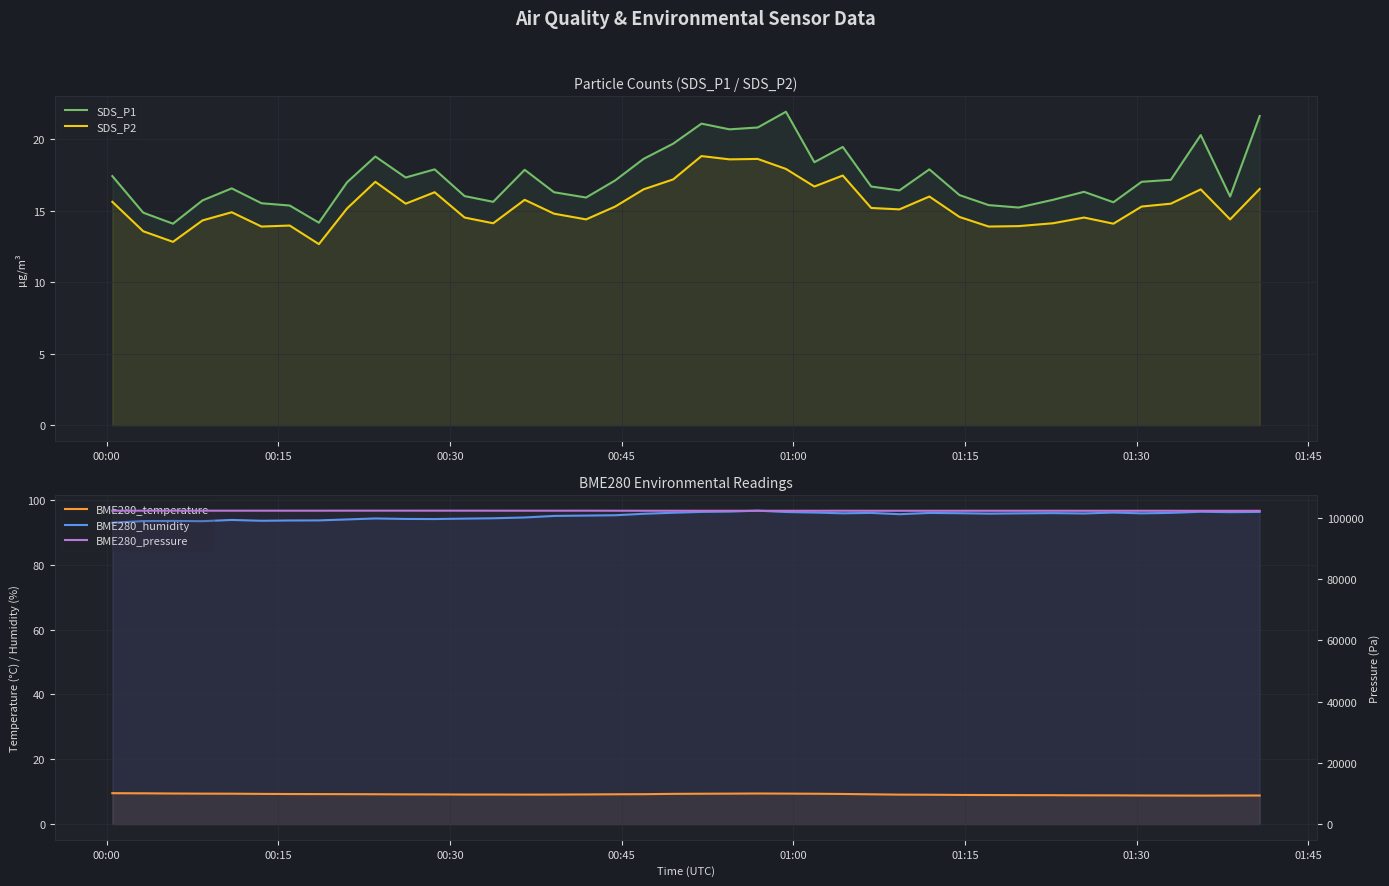

What is the sum of all BME280_humidity values?

3807.5